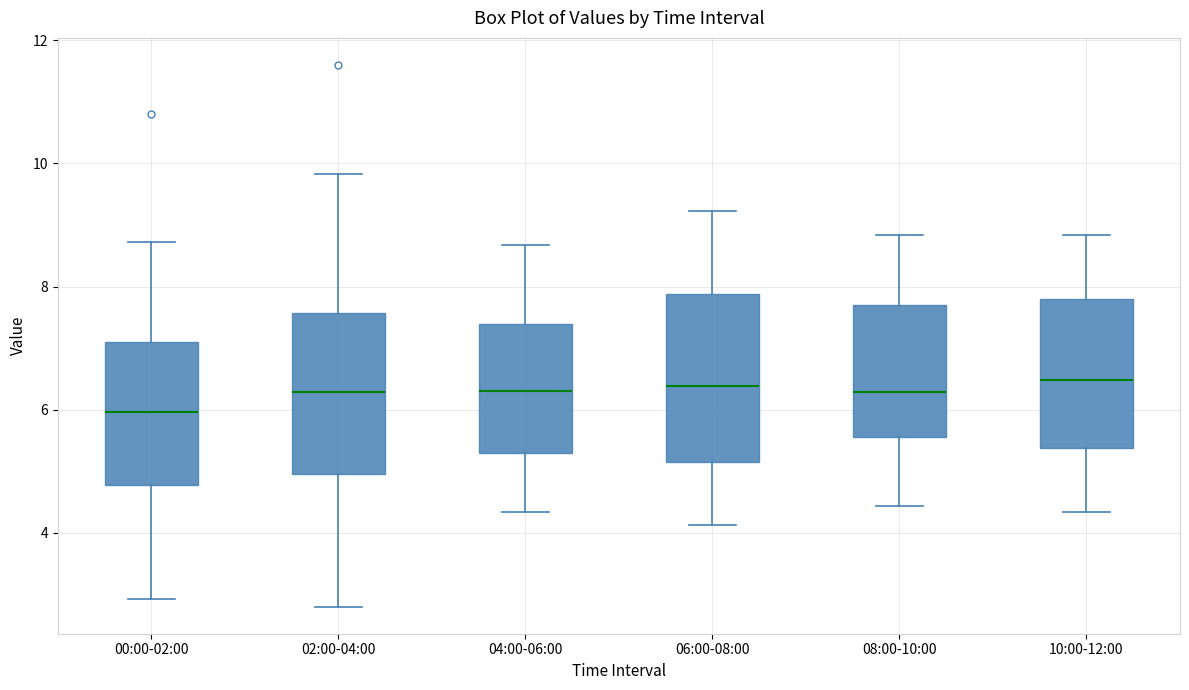

Which box's median line is the lowest?

00:00-02:00